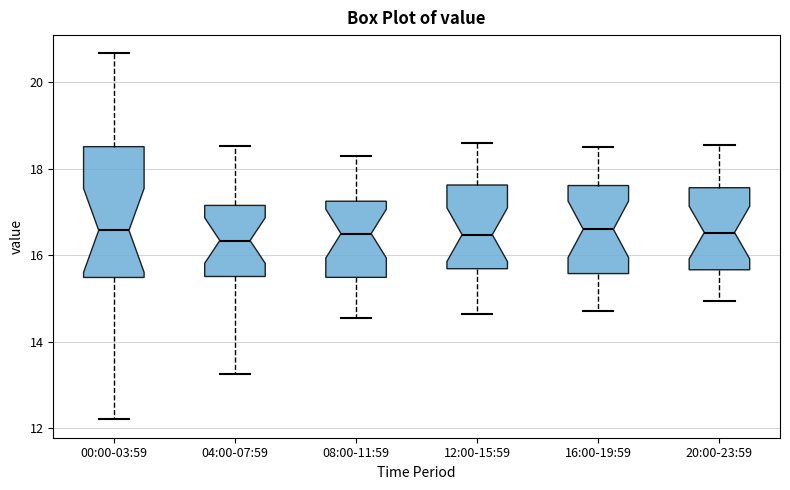

Reading left to right, transcribe this box plot: for each box, give where its median line is, the range the box spans, and where its two whiskers end, as read against the y-axis. The values are not printed on the chart, so give them approximately, as read against the axis.

00:00-03:59: median 16.6, box 15.4 to 18.6, whiskers 12.2 to 20.6
04:00-07:59: median 16.4, box 15.6 to 17.2, whiskers 13.2 to 18.6
08:00-11:59: median 16.6, box 15.4 to 17.2, whiskers 14.6 to 18.4
12:00-15:59: median 16.4, box 15.6 to 17.6, whiskers 14.6 to 18.6
16:00-19:59: median 16.6, box 15.6 to 17.6, whiskers 14.8 to 18.6
20:00-23:59: median 16.6, box 15.6 to 17.6, whiskers 15.0 to 18.6